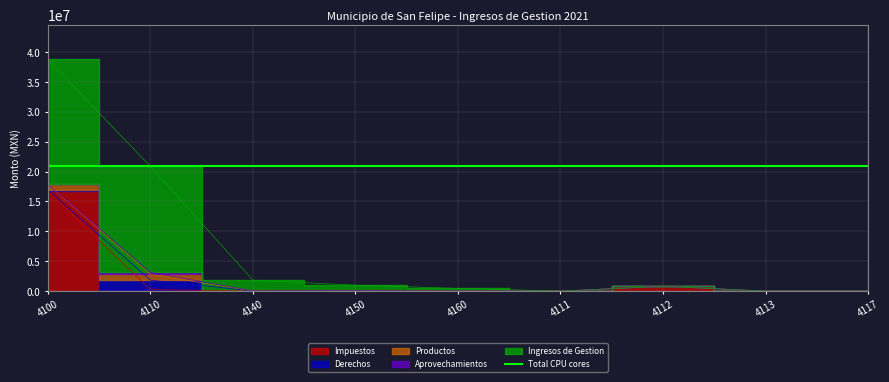

What is the label of the 5th point from the left?

4160